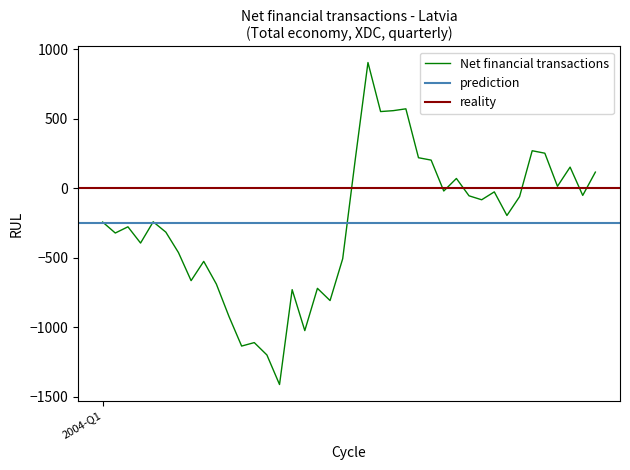

At which category does the data reach its first local valley?

2004-Q2